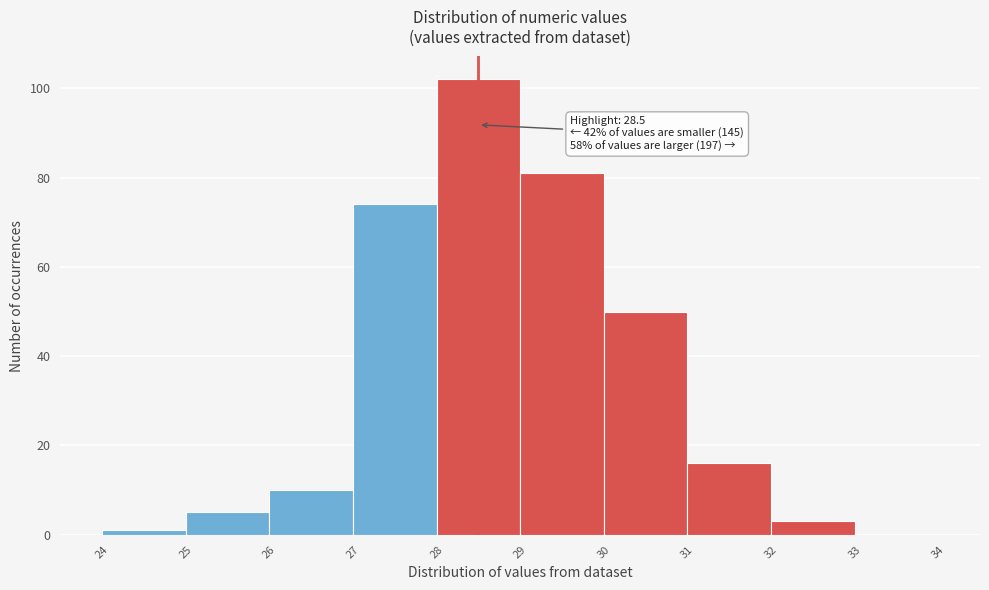

Over which range of the x-axis is the bar tallest?

28 to 29